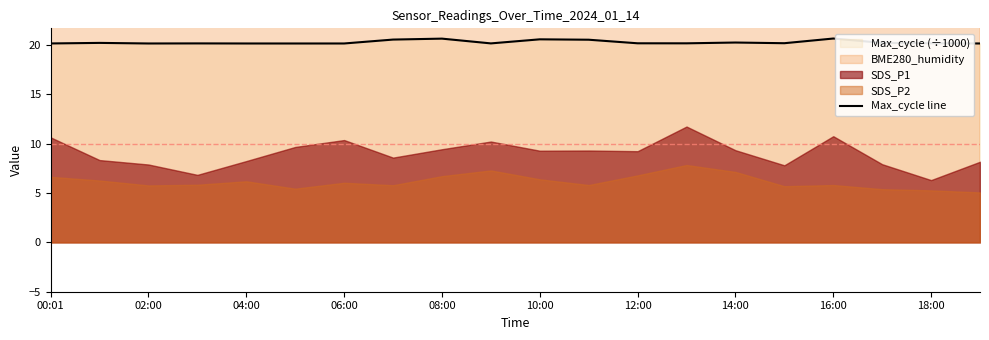

The value of Max_cycle line at 08:00 is 27.1. True or false?

False